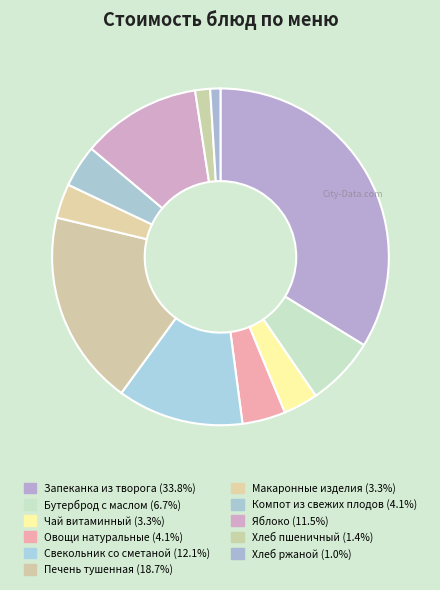

How many slices are in this pie chart?

11